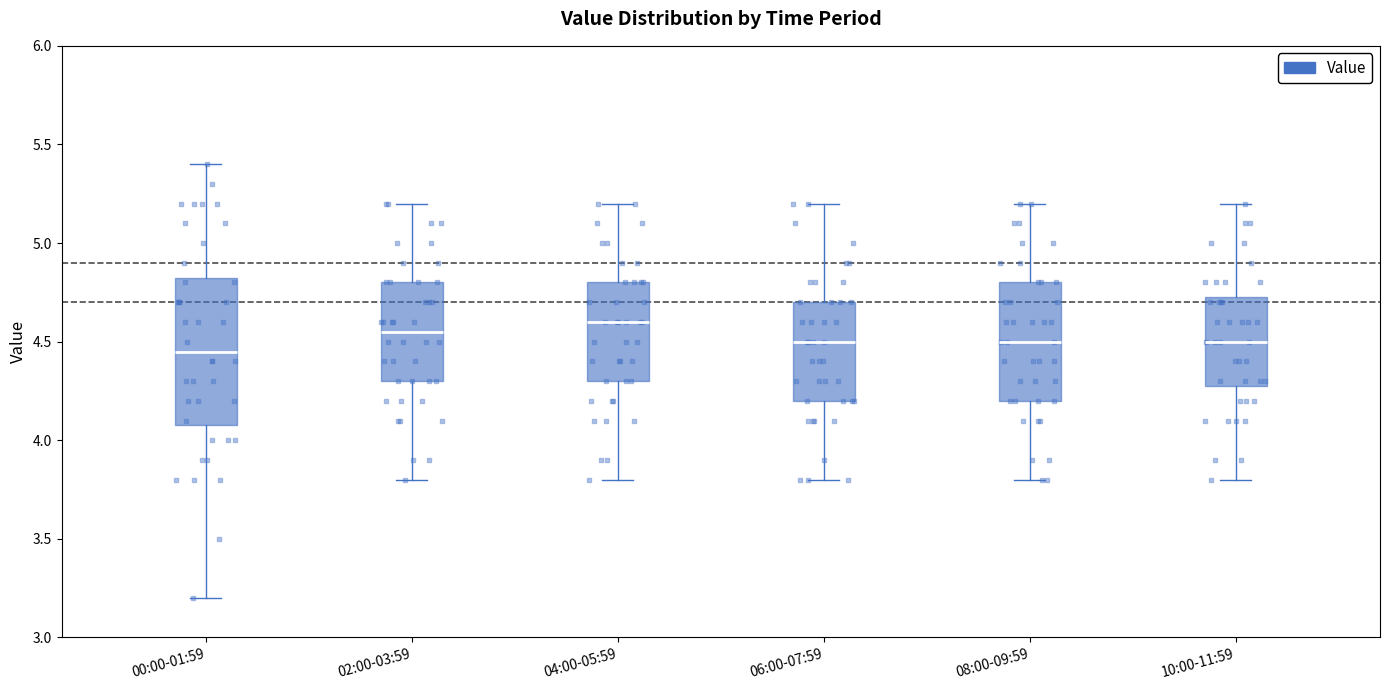

Comparing the boxes themselves (not the whiskers), which one is the tallest?

00:00-01:59